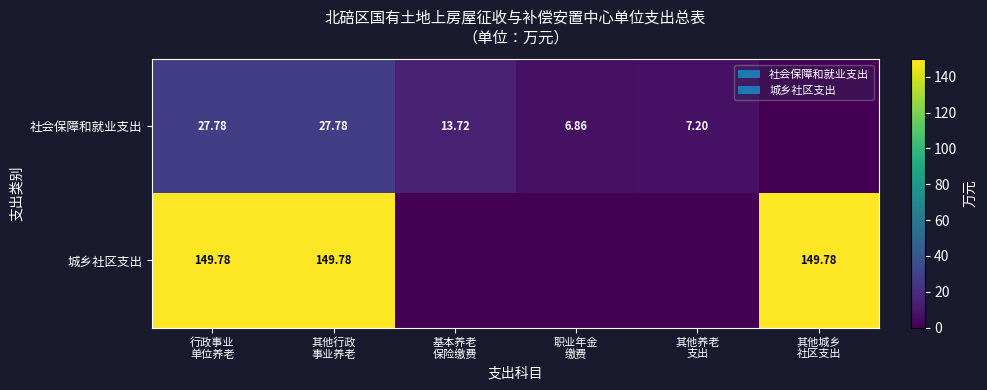

List the series in order of their peak value, highest first.

城乡社区支出, 社会保障和就业支出